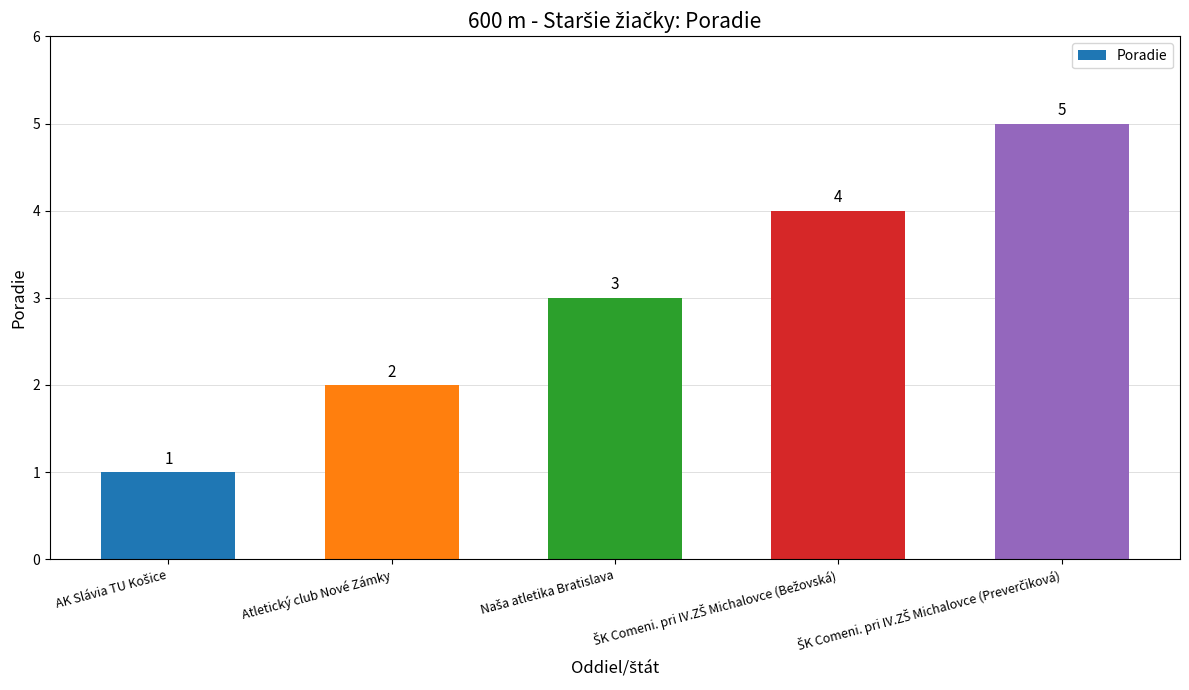

What is the label of the 2nd bar from the left?

Atletický club Nové Zámky